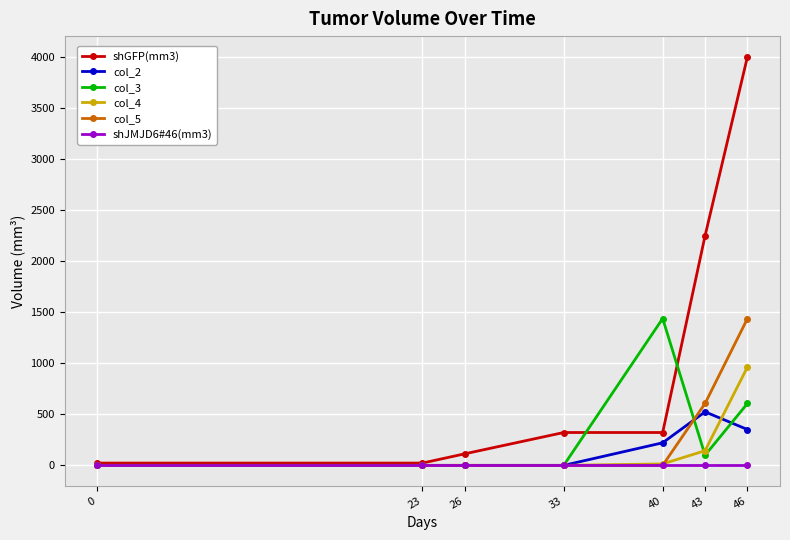

How many distinct data groups are displayed?

6